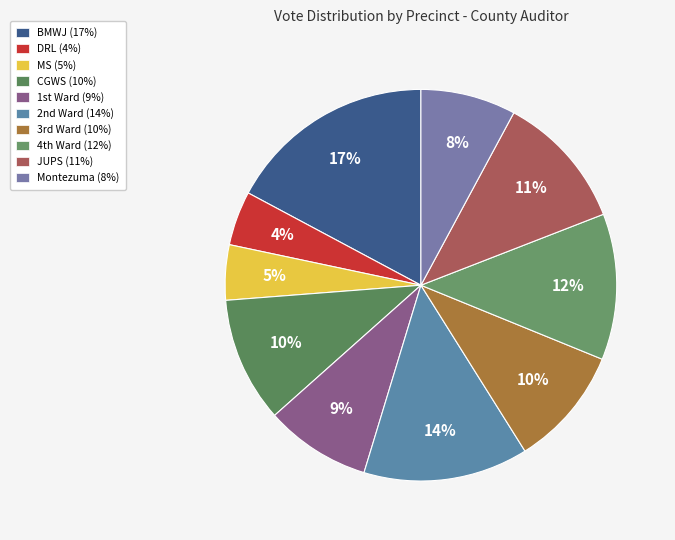

How many segments does this pie chart have?

10